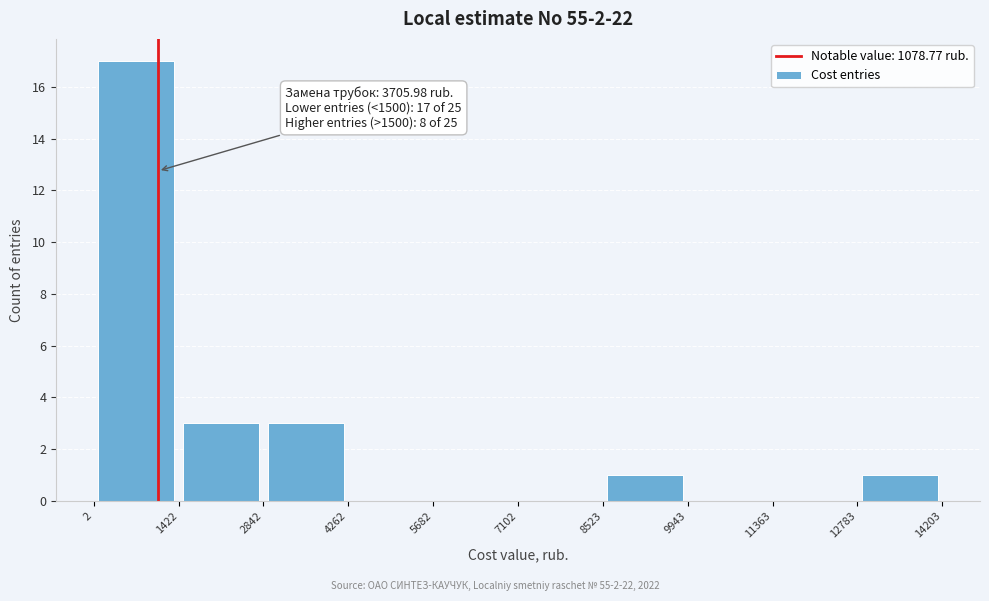

Which range on the x-axis has the tallest bar?

2 to 1422